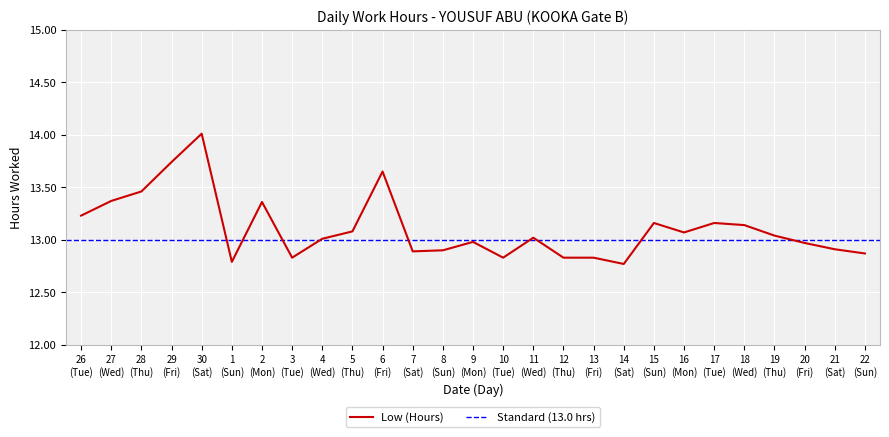

How many data points are less than 13?

12